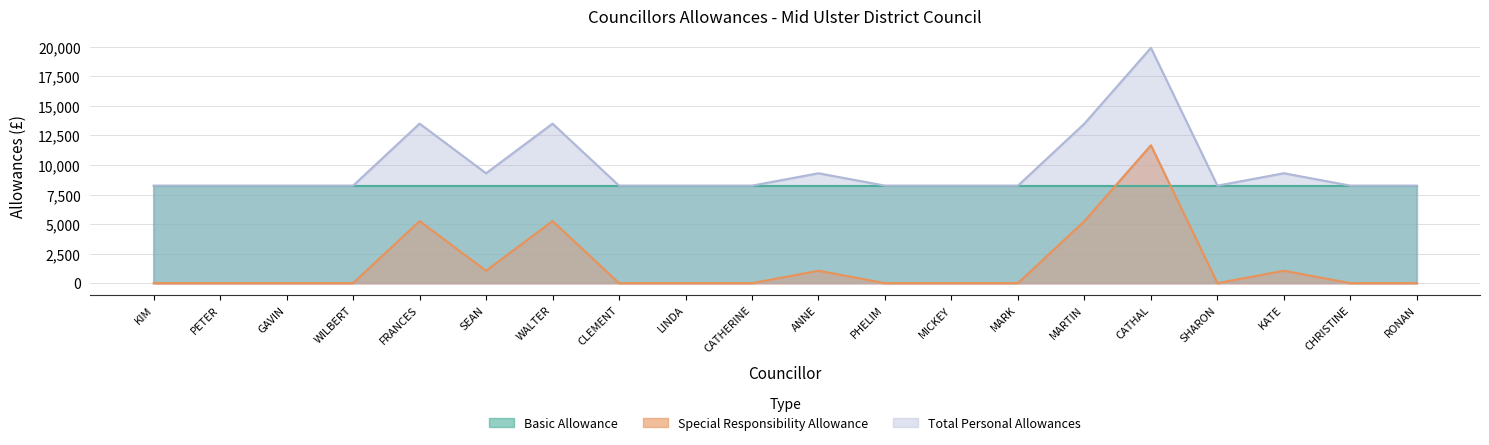

Where is the first local minimum for Special Responsibility Allowance?

SEAN